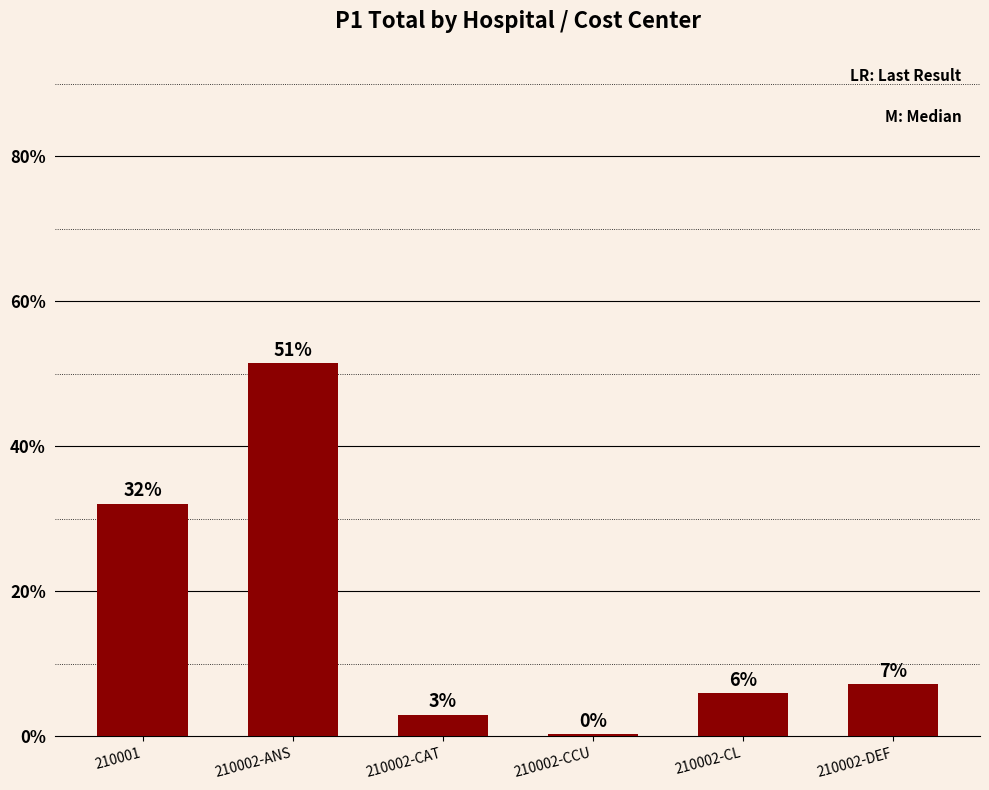

What is the approximate value at 210002-ANS?

51.5